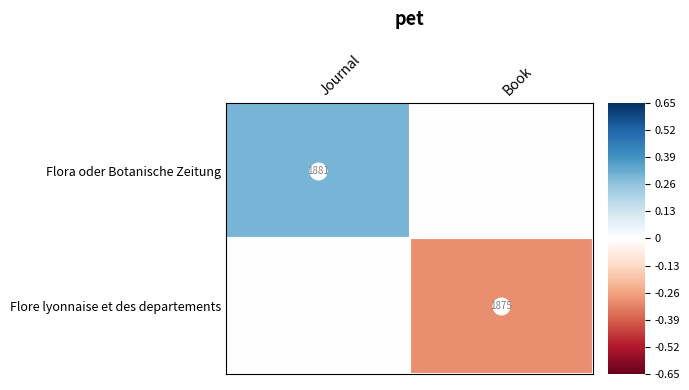

Rank the series by their average value, from highest to lowest.

Flora oder Botanische Zeitung, Flore lyonnaise et des departements